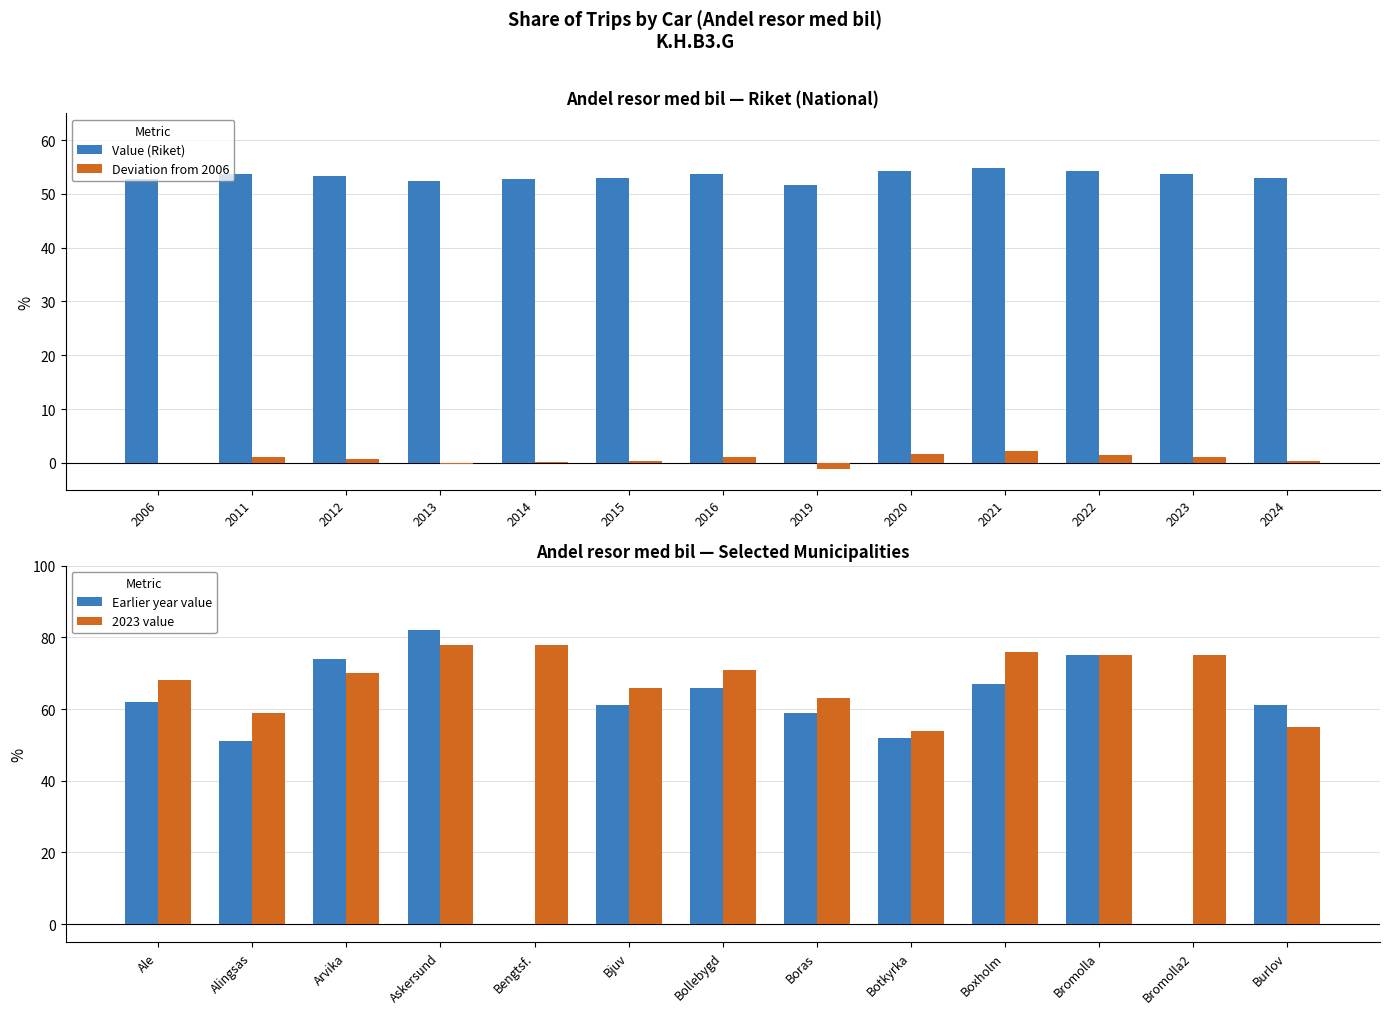

True or false: Deviation from 2006 has a value of 0.0 at 2006.

True